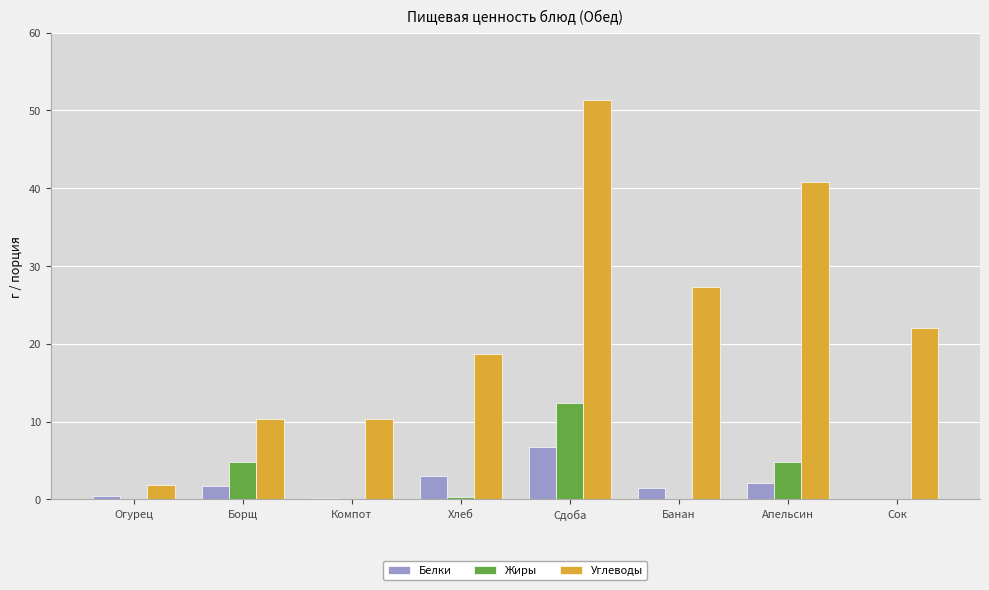

How many groups of bars are there?

8